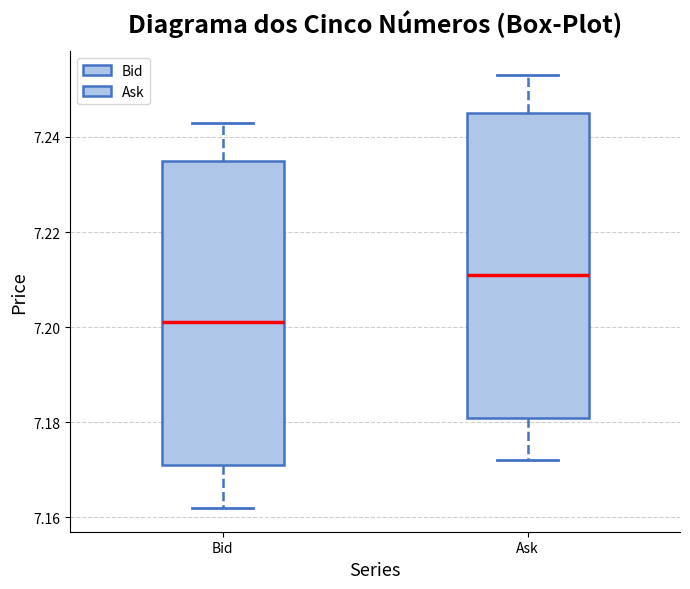

Where does the upper whisker of the box for Ask end on the y-axis? The values are not printed on the chart, so give them approximately, as read against the axis.

7.254